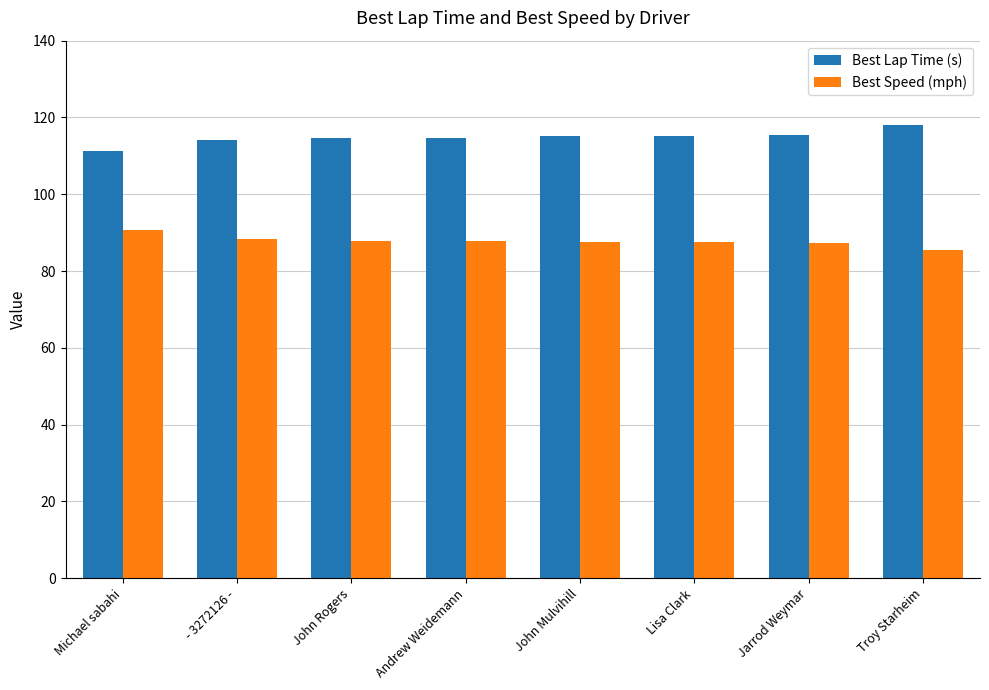

At which category does the chart reach its peak across all series?

Troy Starheim